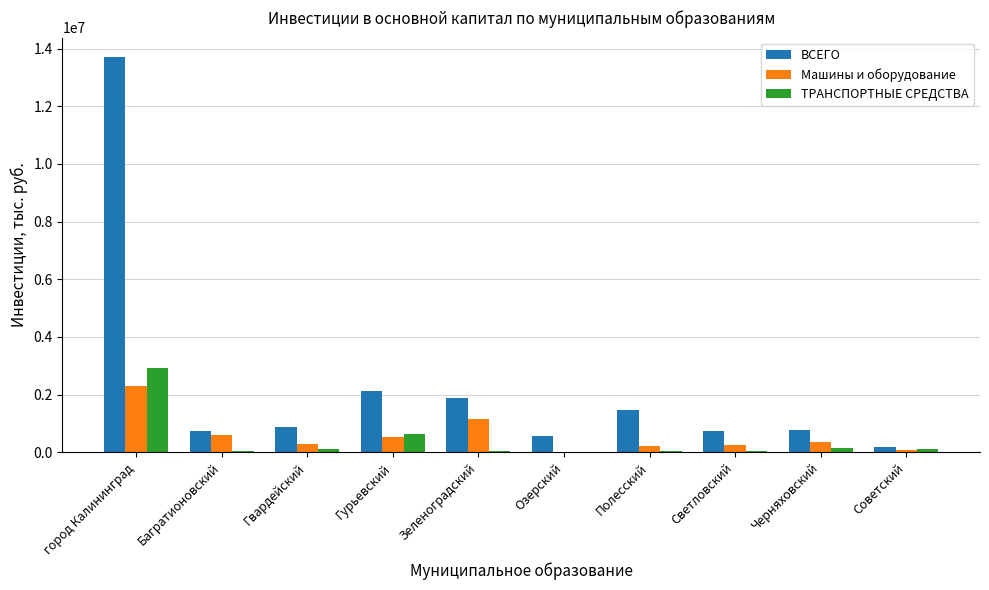

What is the highest value of the Машины и оборудование series?

2306713